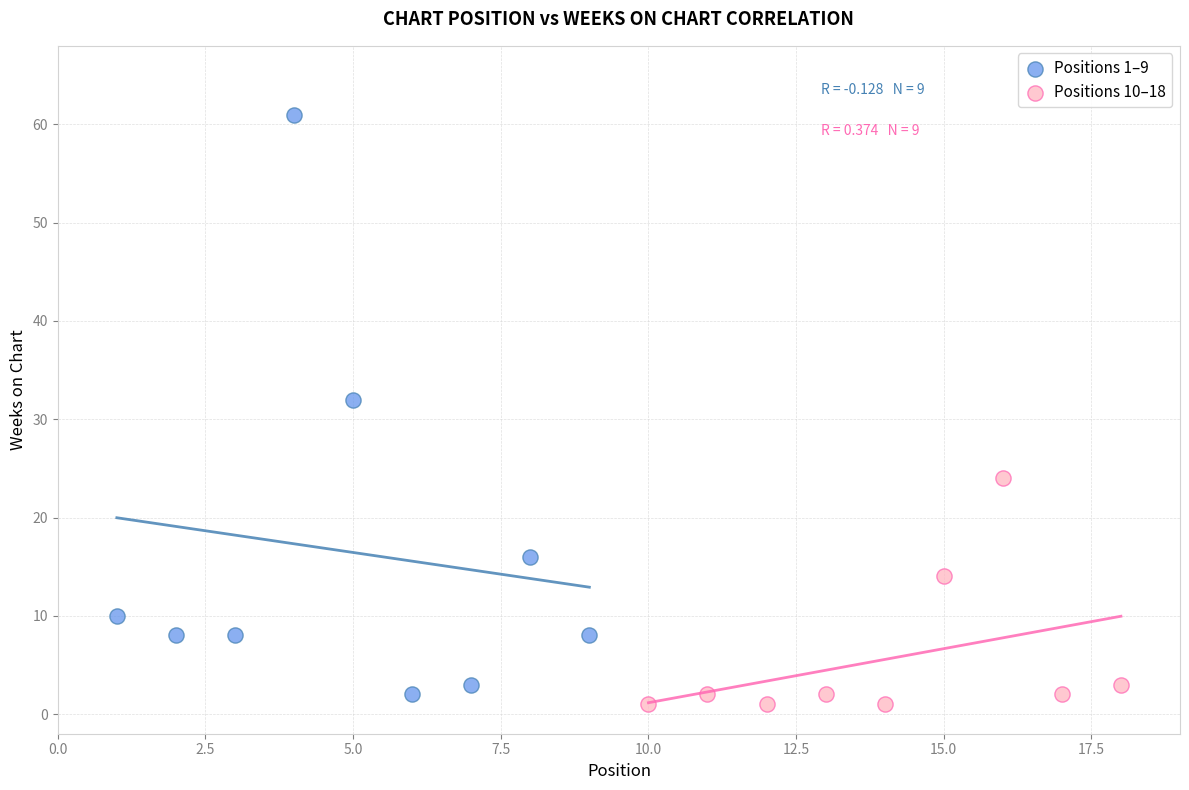

Which series has the largest Y range (max minus min)?

Positions 1–9